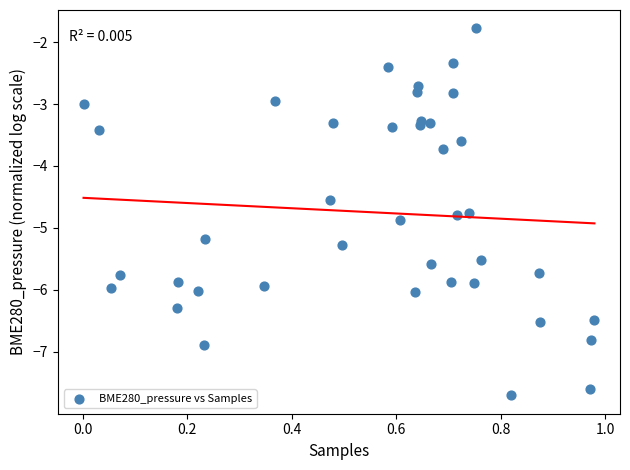

What Y value in the scatter plot is closest to -4?

-3.7